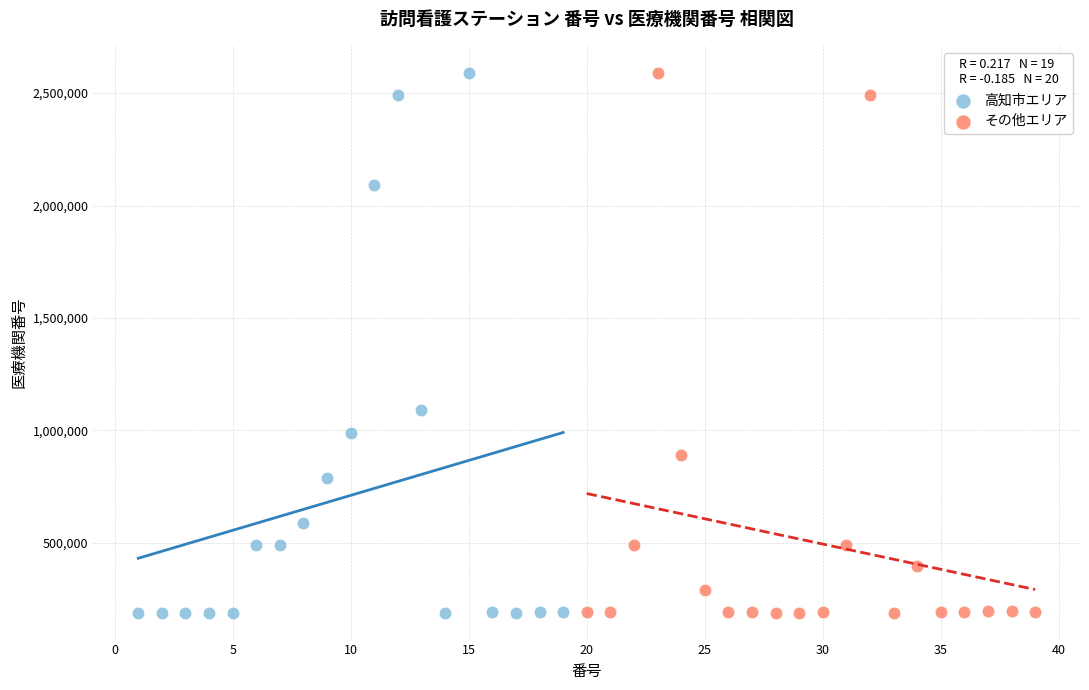

What are all the series names shown in the legend?

高知市エリア, その他エリア